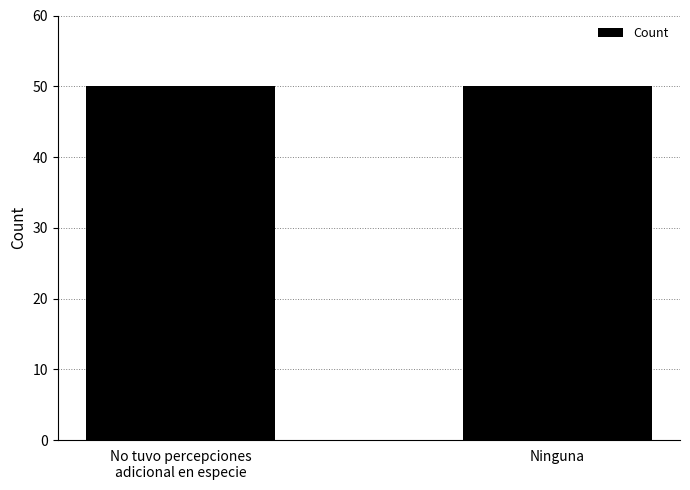

Which has a higher value, No tuvo percepcione adicional en especie or Ninguna?

No tuvo percepcione adicional en especie